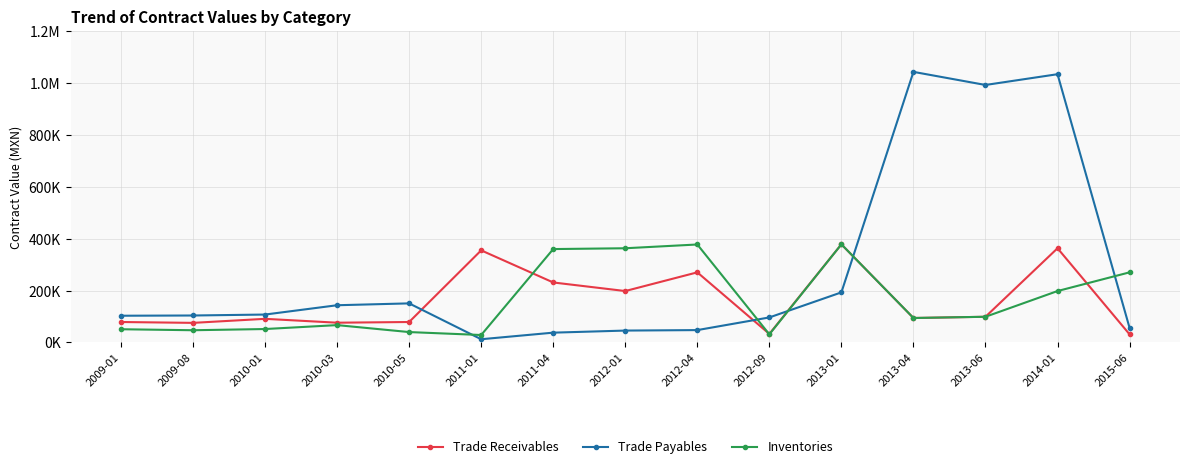

What are all the series names shown in the legend?

Trade Receivables, Trade Payables, Inventories